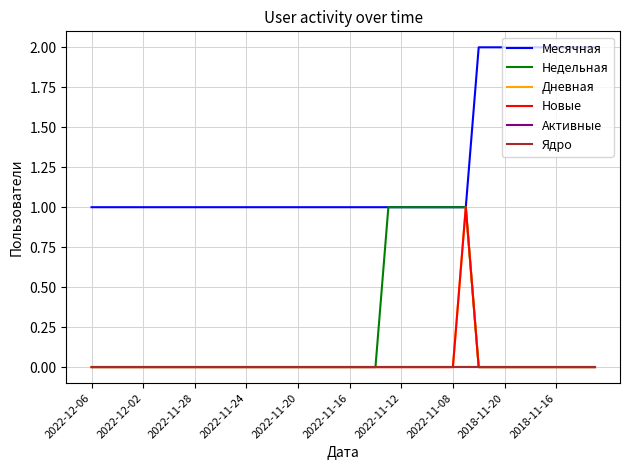

At how many categories does at least one series exceed 1?

10